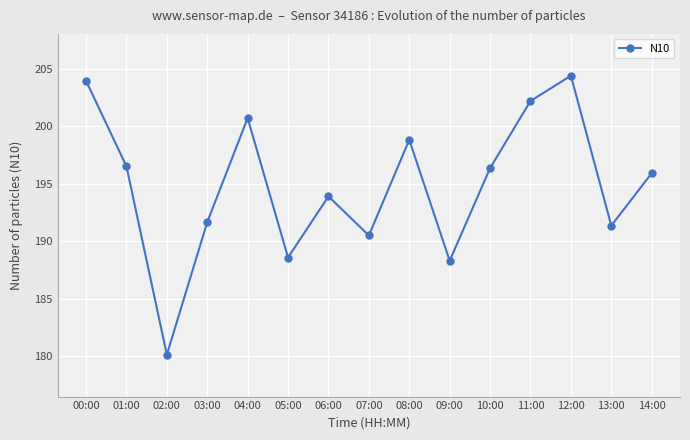

At which label does the data first exceed 195?

00:00